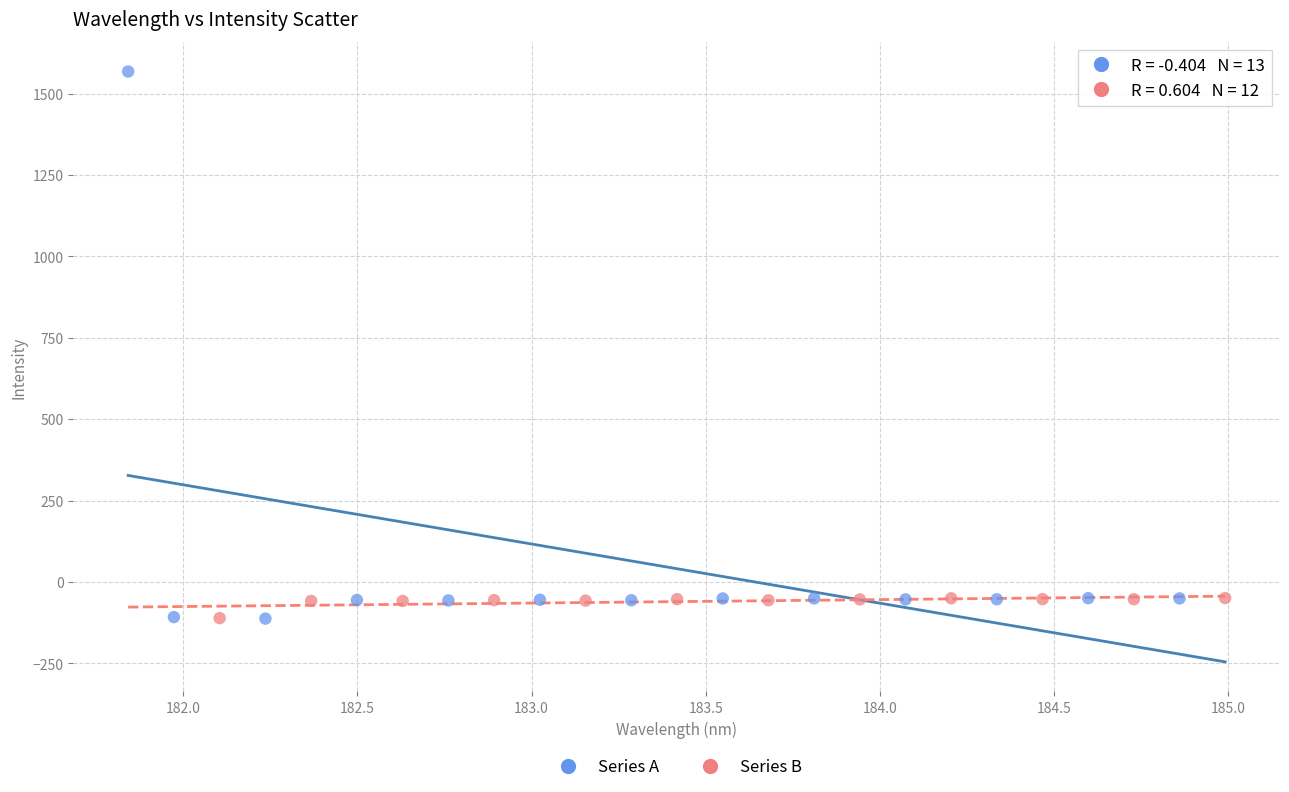

Which series contains the highest Y value?

Series A